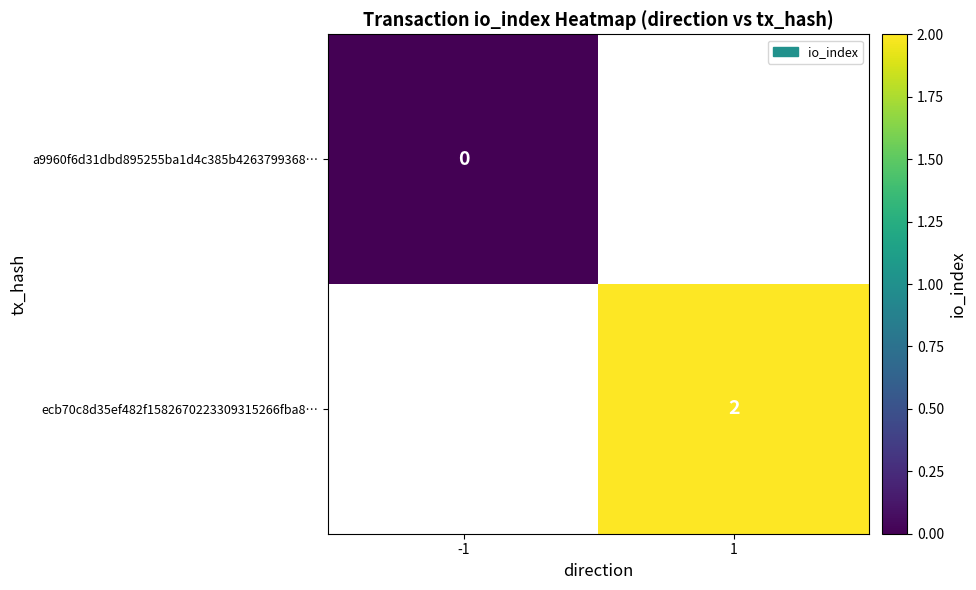

The ecb70c8d35ef482f1582670223309315266fba8… series shows 2 at 1. True or false?

True